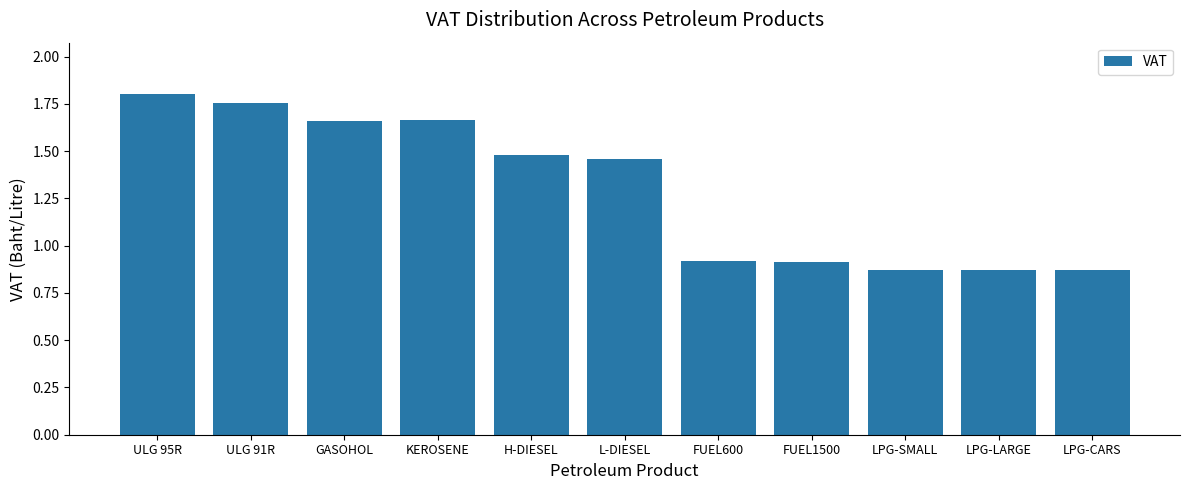

What is the sum of the values at KEROSENE and ULG 95R?

3.5